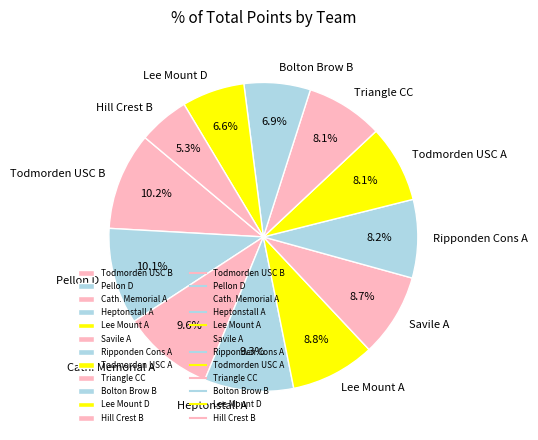

How much of the chart is everything except Lee Mount A?

91.2%